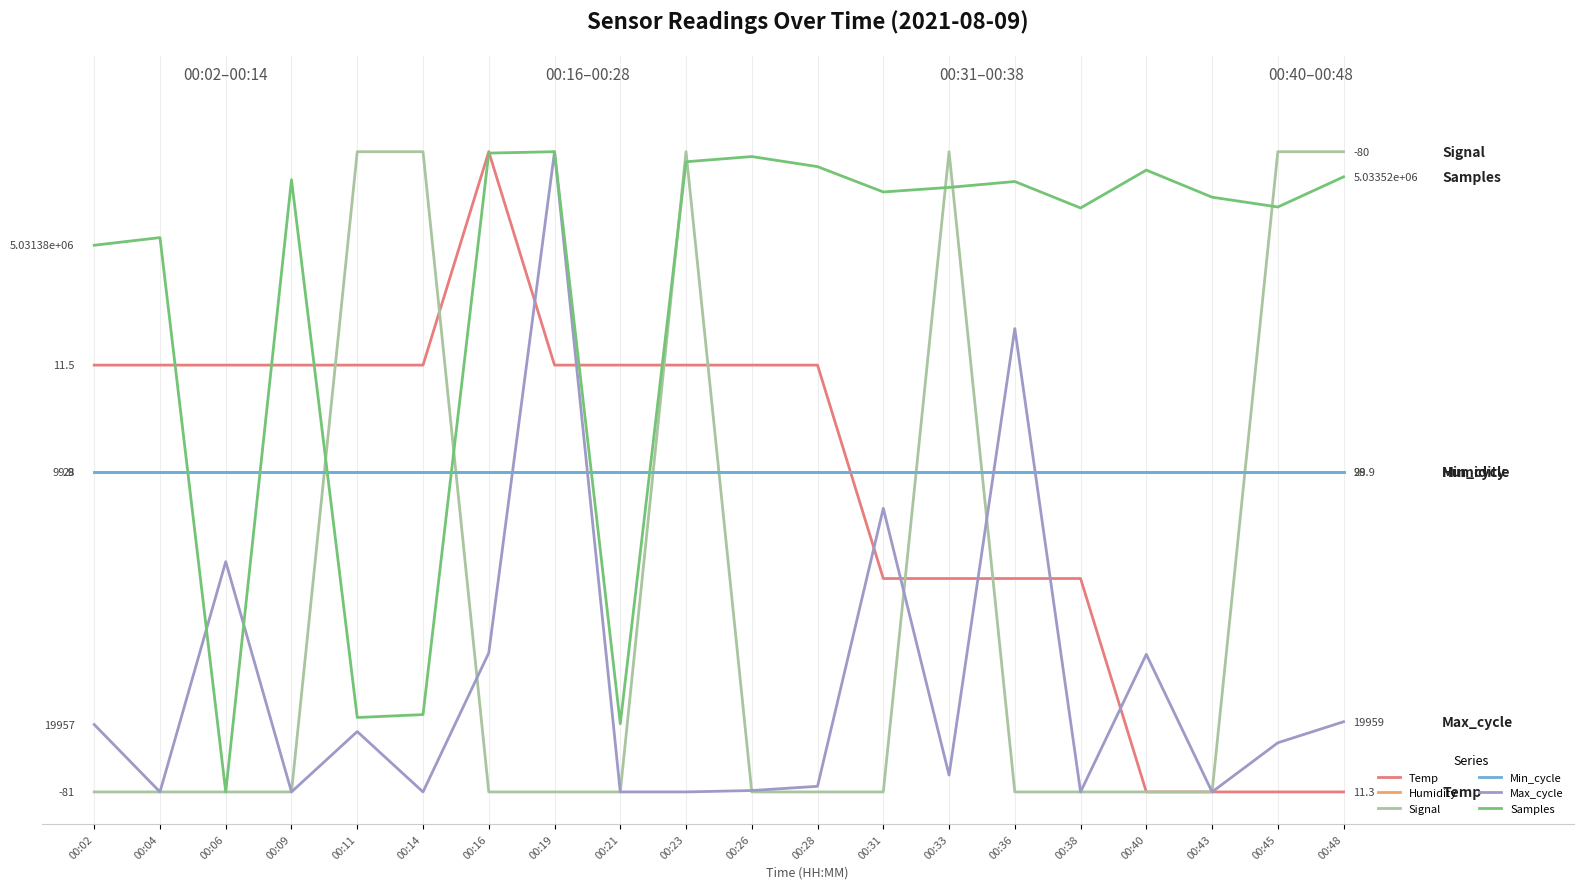

Rank the series at 00:48 from highest to lowest value.

Signal, Samples, Humidity, Min_cycle, Max_cycle, Temp